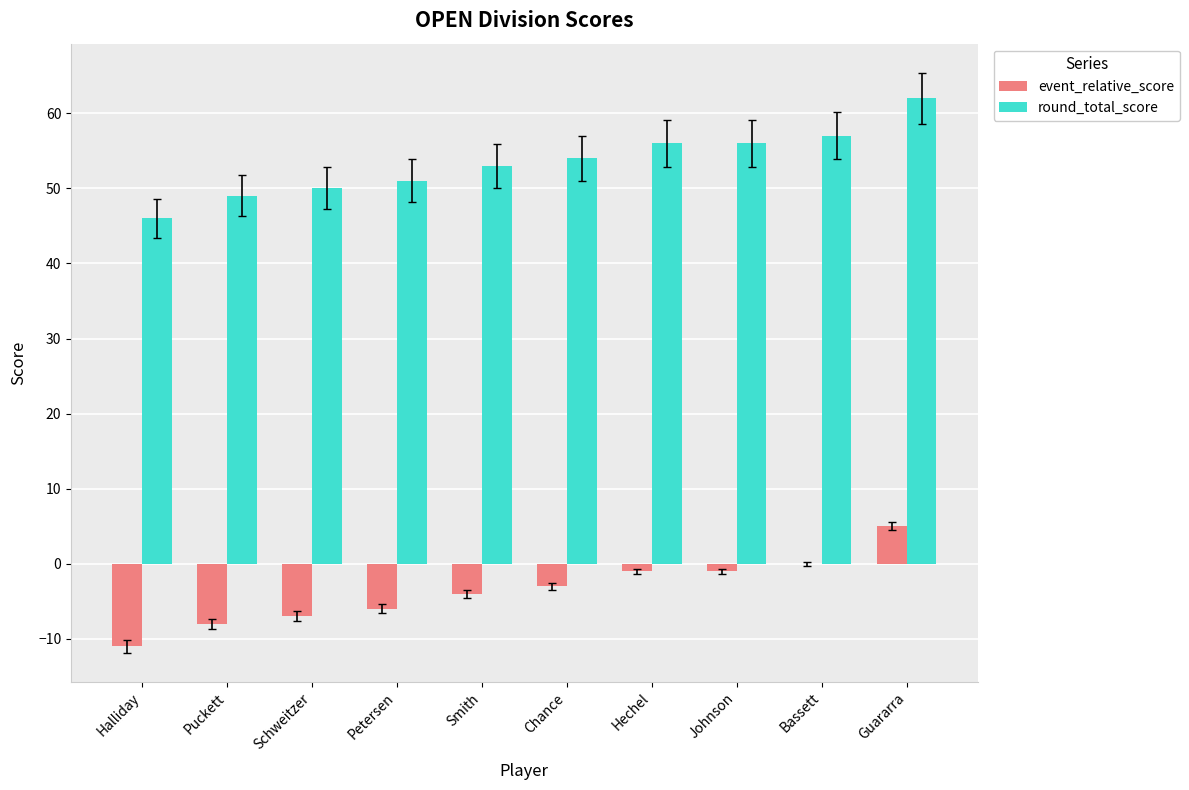

What is the total value across all series at Bassett?

57